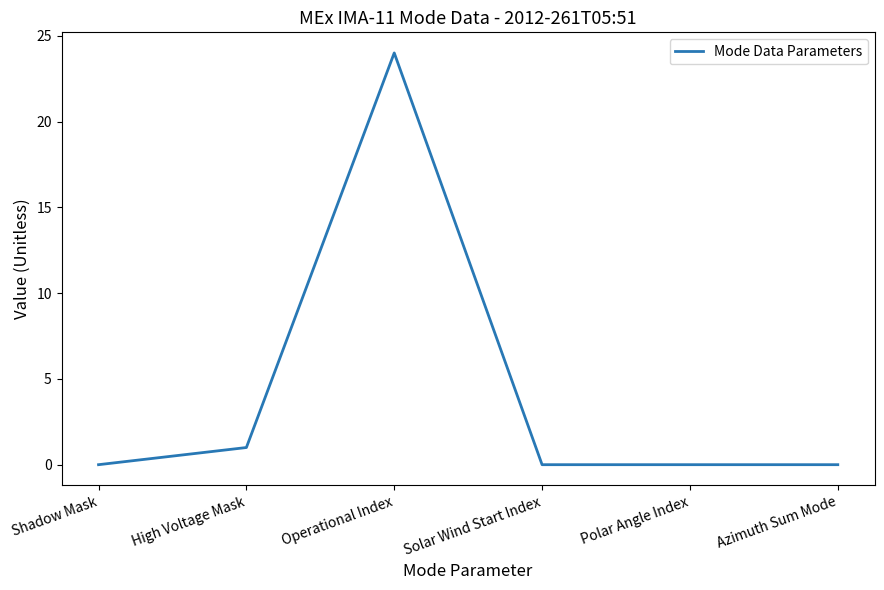

True or false: the data has more than 0 interior local peaks.

True